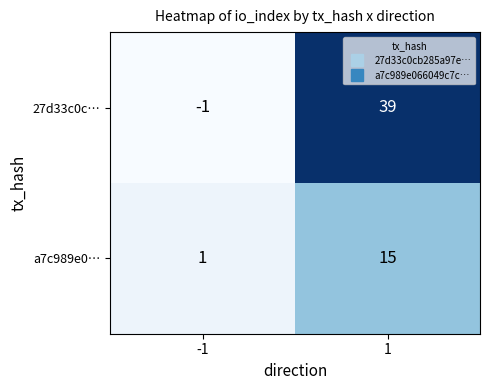

What is the spread (max minus min) of values at -1?

2